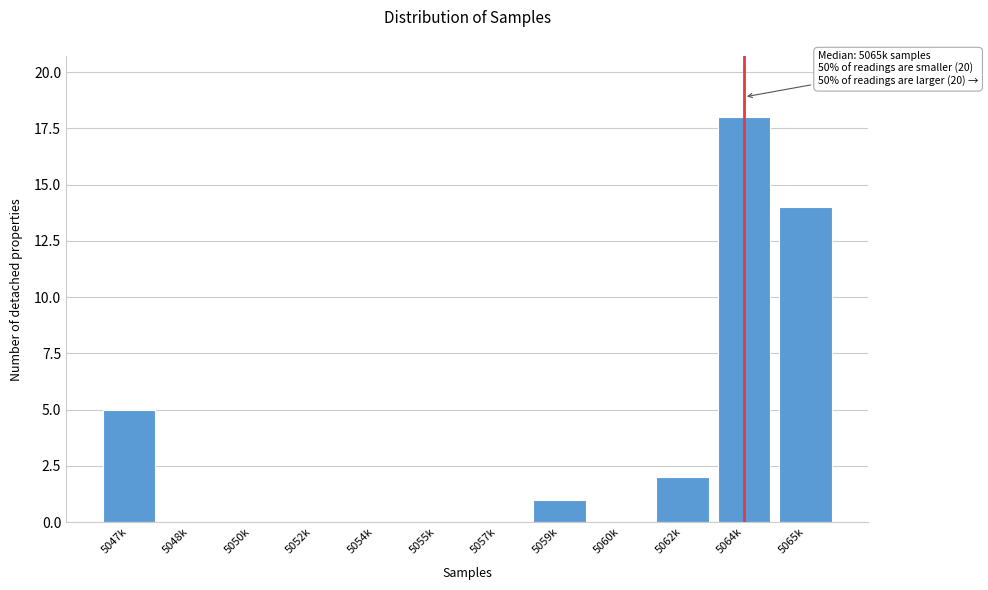

Reading left to right, extract all data points from this chart.

5047k=5	5048k=0	5050k=0	5052k=0	5054k=0	5055k=0	5057k=0	5059k=1	5060k=0	5062k=2	5064k=18	5065k=14